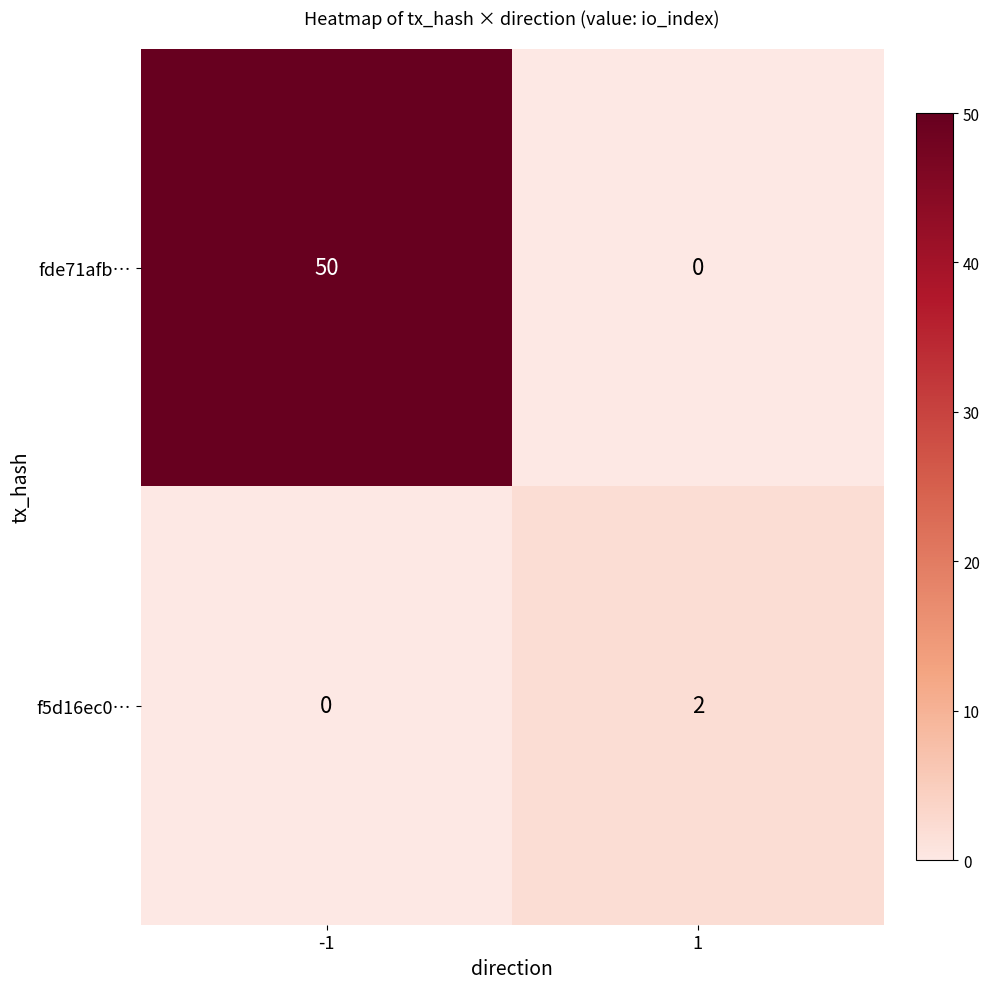

How many positive values does the f5d16ec0… series have?

1